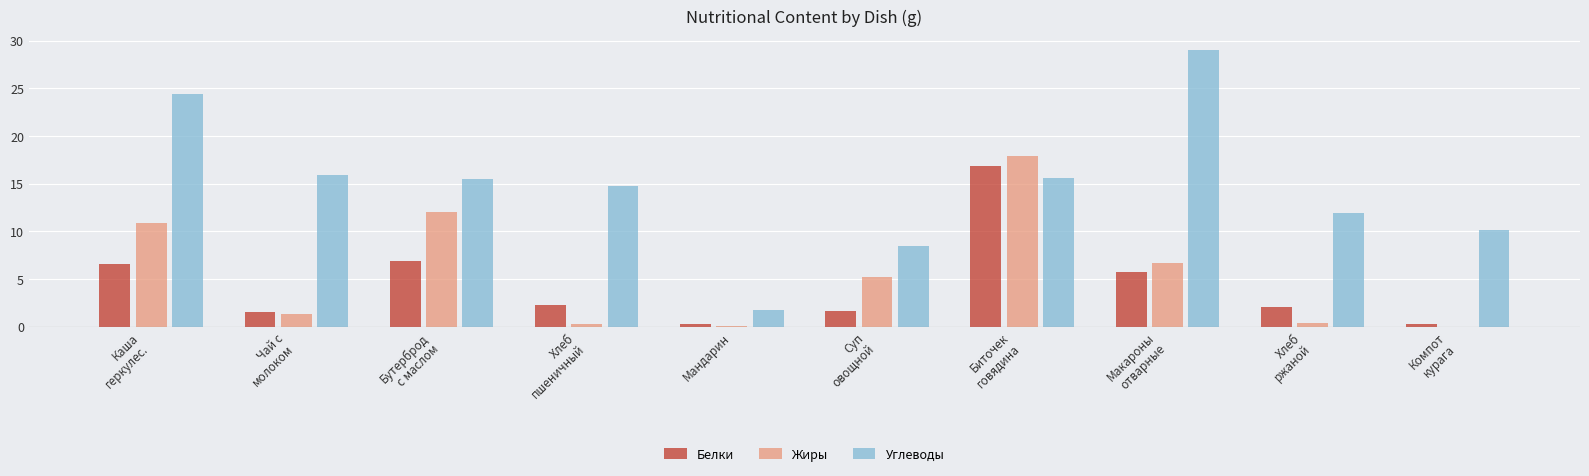

What is the sum of all Белки values?

44.0